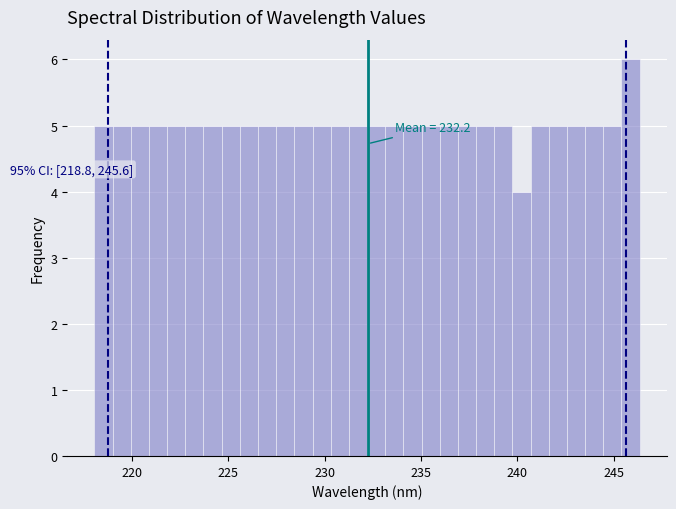

Around what value on the x-axis is the tallest bar? Give the approximate position of its centre, as read against the axis.

246.0